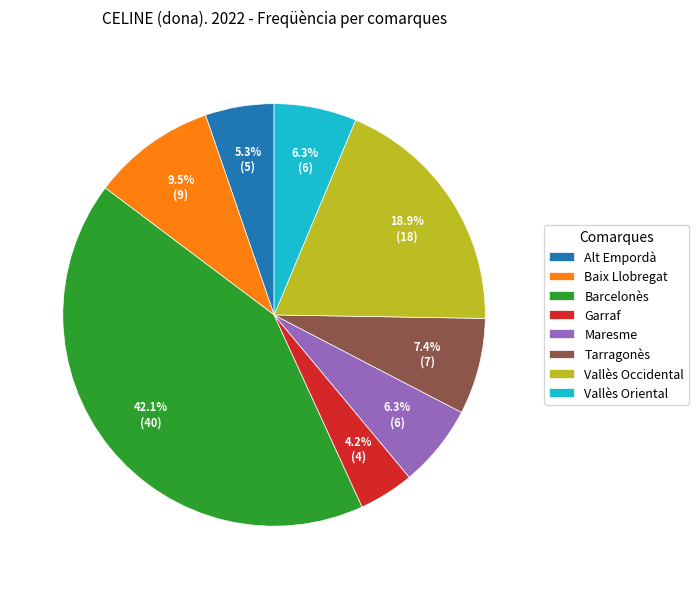

True or false: Vallès Occidental accounts for 33% of the total.

False